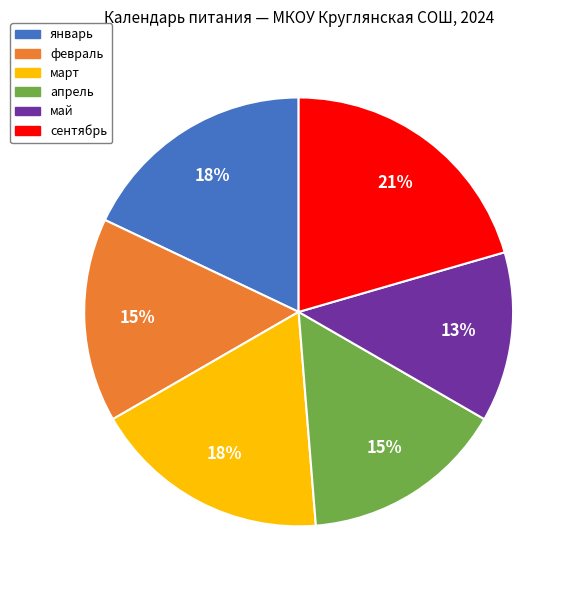

To the nearest percent, what is the combined percentage of февраль and март?

33%